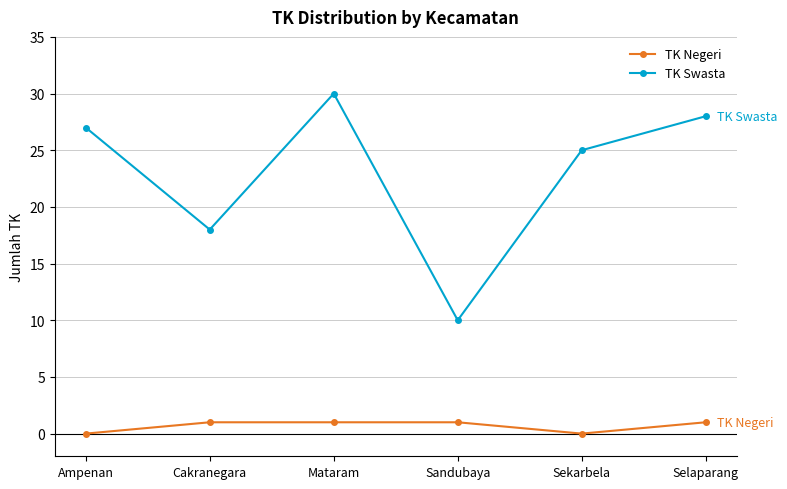

List the series in order of their peak value, lowest first.

TK Negeri, TK Swasta